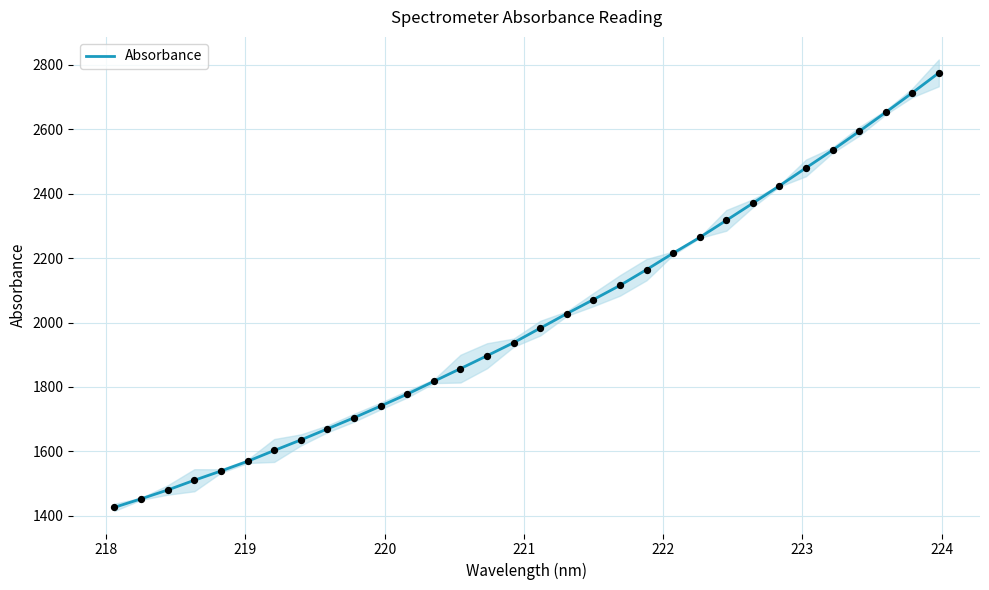

What is the highest value of the Absorbance series?

2774.6